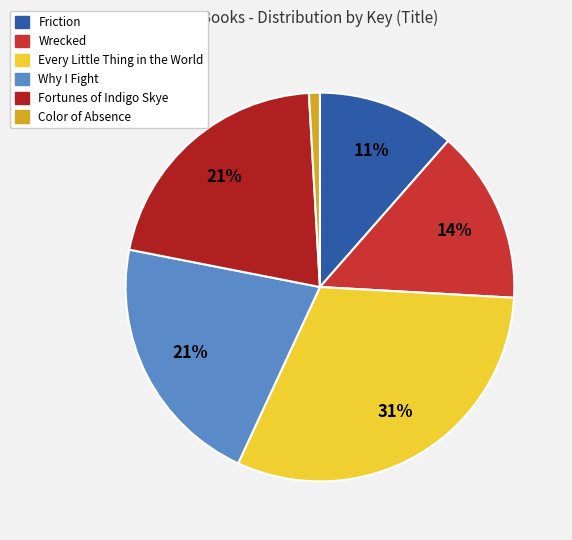

How many slices are in this pie chart?

6